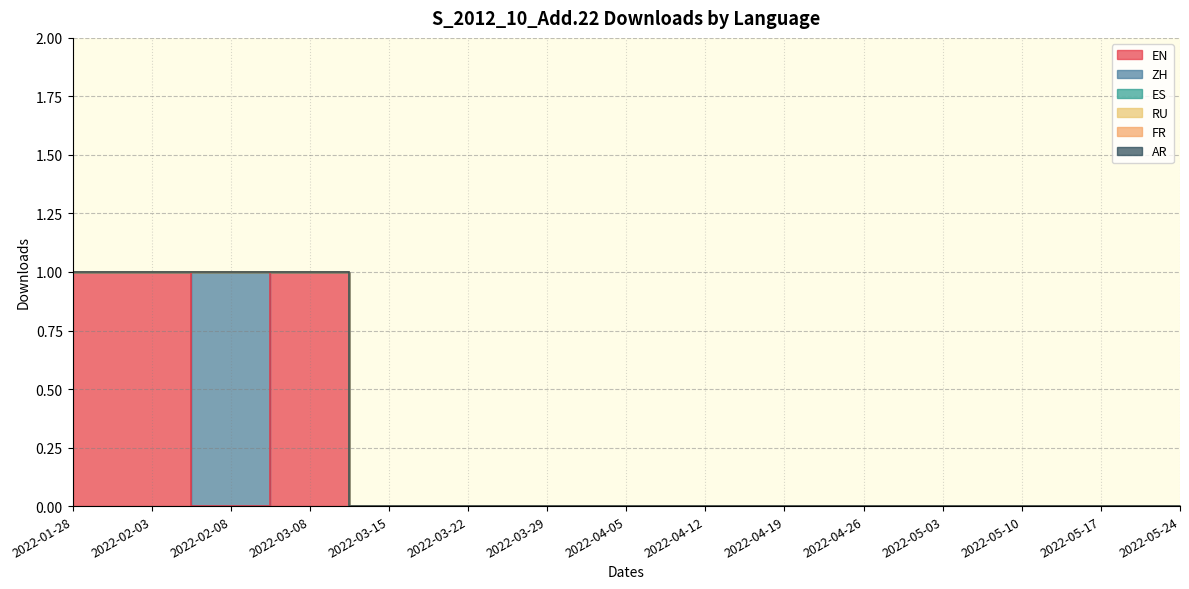

Does the chart have visible grid lines?

Yes